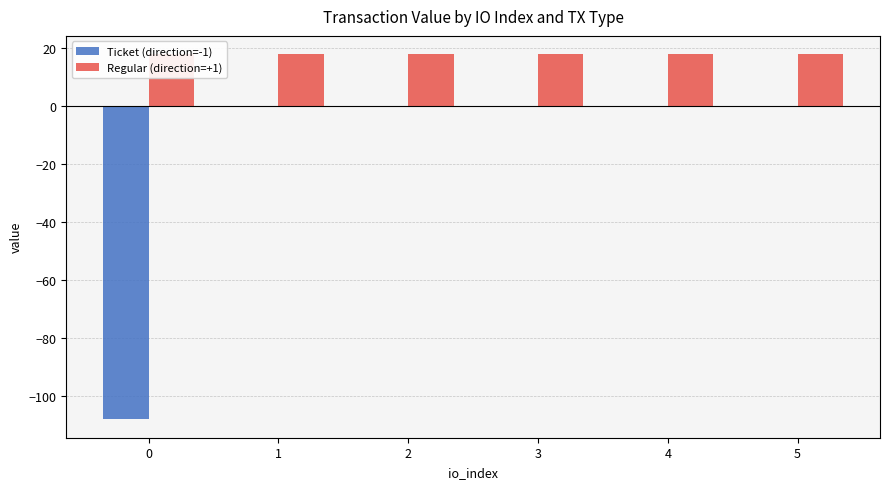

How many groups of bars are there?

6